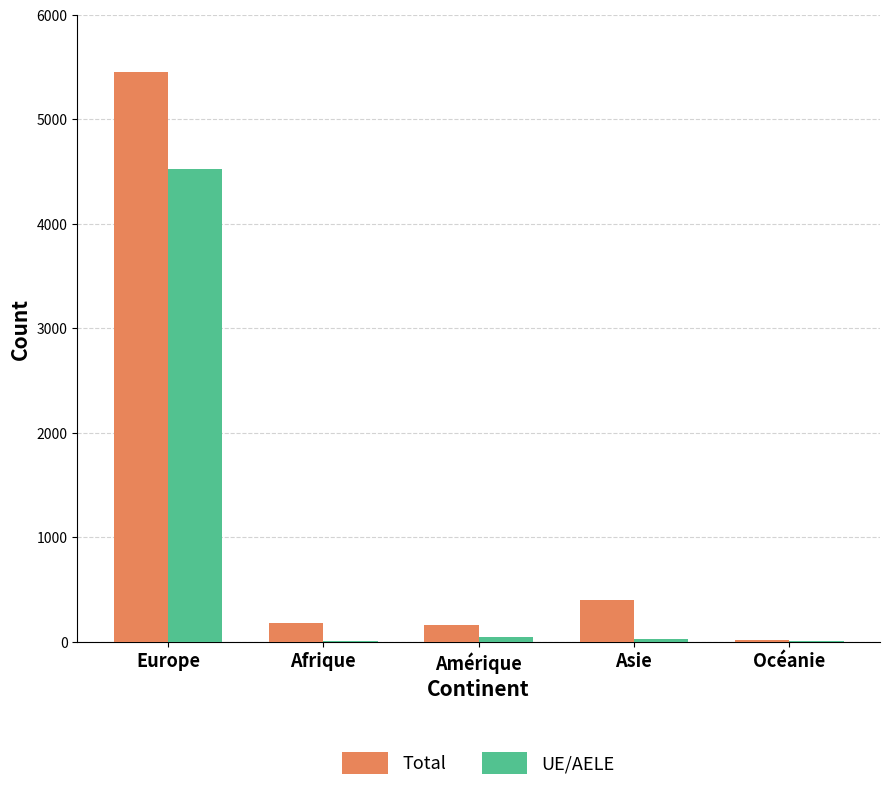

True or false: Total has a value of 159 at Amérique.

True